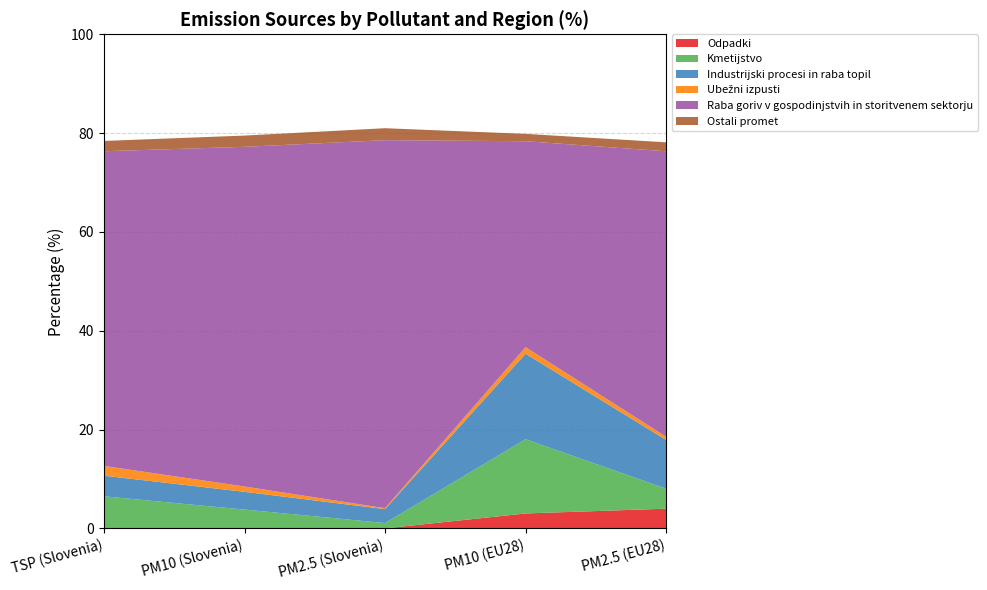

Reading left to right, list all the values displayed in this chart.

Odpadki: TSP (Slovenia)=0.0	PM10 (Slovenia)=0.0	PM2.5 (Slovenia)=0.0	PM10 (EU28)=3.0	PM2.5 (EU28)=4.0
Kmetijstvo: TSP (Slovenia)=6.5	PM10 (Slovenia)=3.8	PM2.5 (Slovenia)=1.1	PM10 (EU28)=15.0	PM2.5 (EU28)=4.1
Industrijski procesi in raba topil: TSP (Slovenia)=4.2	PM10 (Slovenia)=3.6	PM2.5 (Slovenia)=2.8	PM10 (EU28)=17.3	PM2.5 (EU28)=9.8
Ubežni izpusti: TSP (Slovenia)=2.0	PM10 (Slovenia)=1.1	PM2.5 (Slovenia)=0.2	PM10 (EU28)=1.3	PM2.5 (EU28)=0.6
Raba goriv v gospodinjstvih in storitvenem sektorju: TSP (Slovenia)=63.7	PM10 (Slovenia)=68.7	PM2.5 (Slovenia)=74.5	PM10 (EU28)=41.7	PM2.5 (EU28)=57.8
Ostali promet: TSP (Slovenia)=2.1	PM10 (Slovenia)=2.3	PM2.5 (Slovenia)=2.4	PM10 (EU28)=1.5	PM2.5 (EU28)=1.8